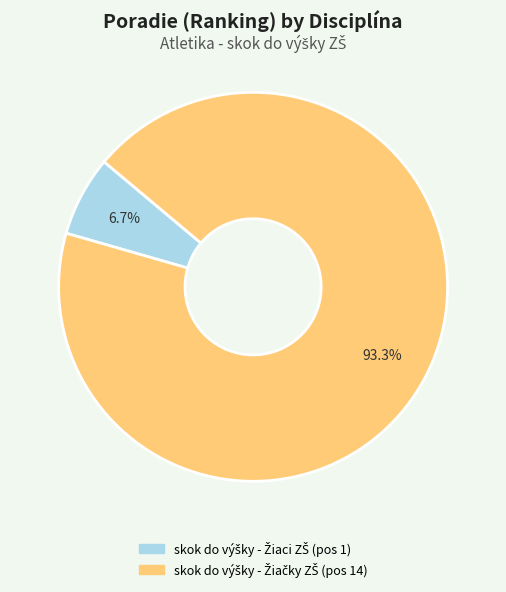

Is there a majority slice in this chart?

Yes